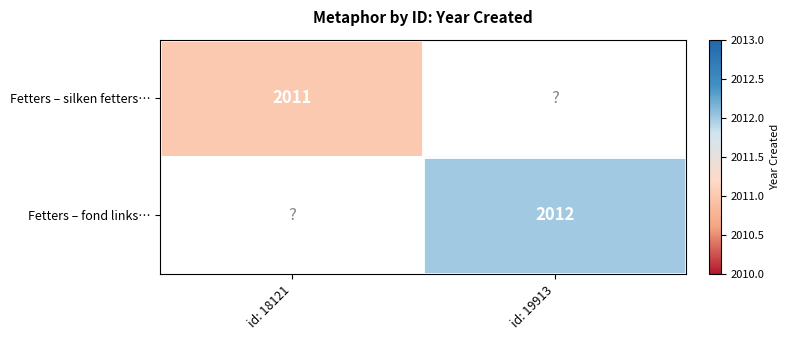

True or false: Fetters – fond links… has a value of 3512 at id: 19913.

False